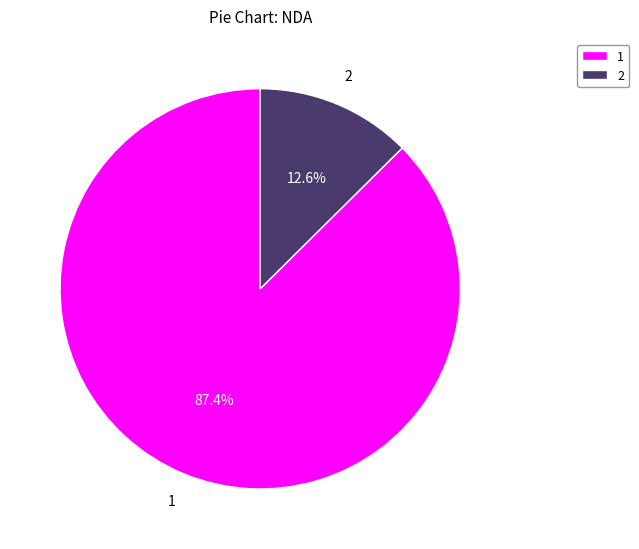

What percentage is NOT represented by 2?

87.4%